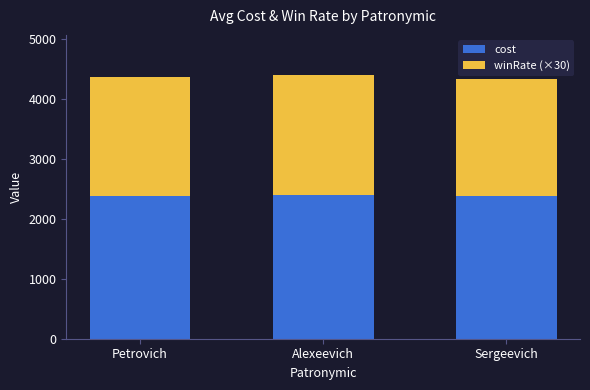

What is the minimum value for cost?

2379.0